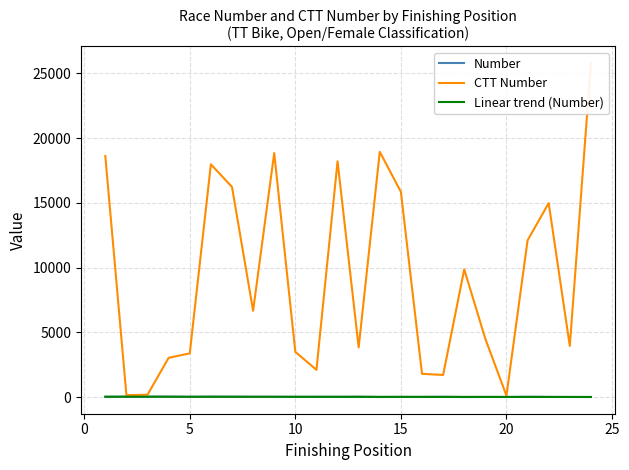

Which category has the lowest value across all series?

18